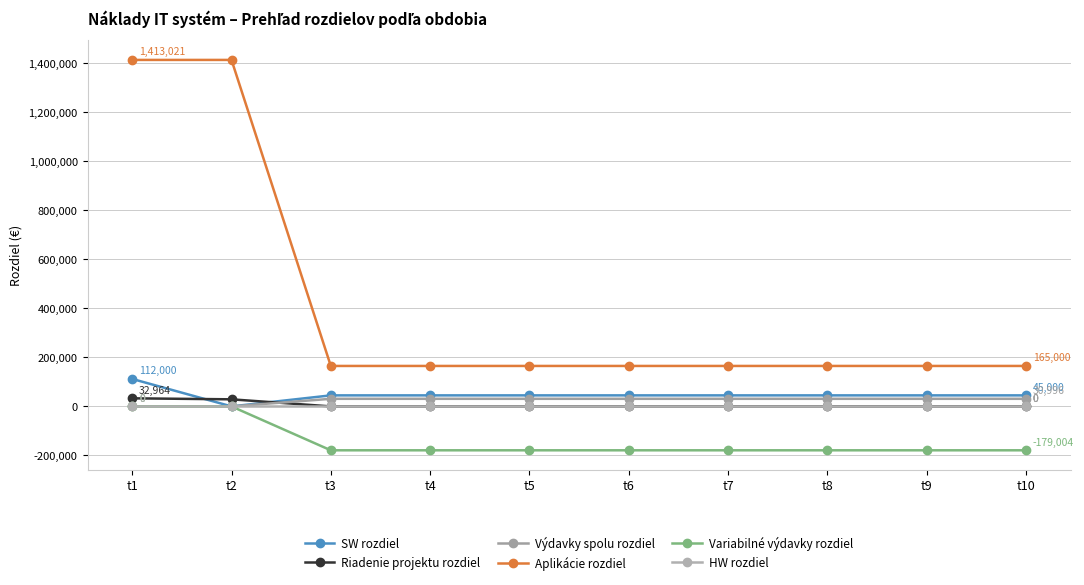

Where is Variabilné výdavky rozdiel nearest to the value -89502?

t1